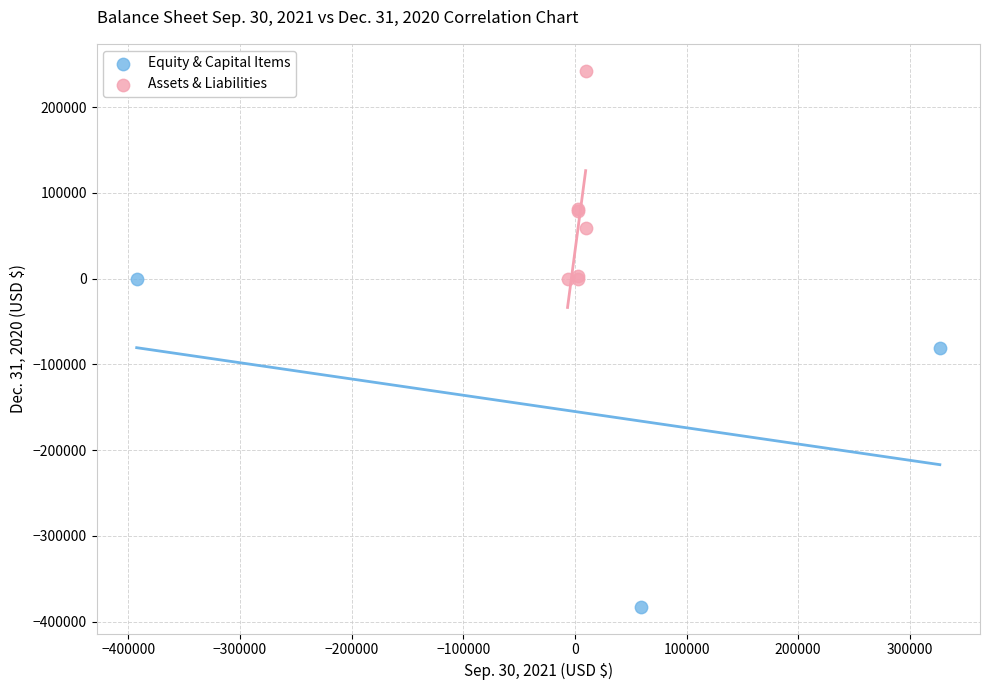

Which series reaches the minimum Y coordinate?

Equity & Capital Items